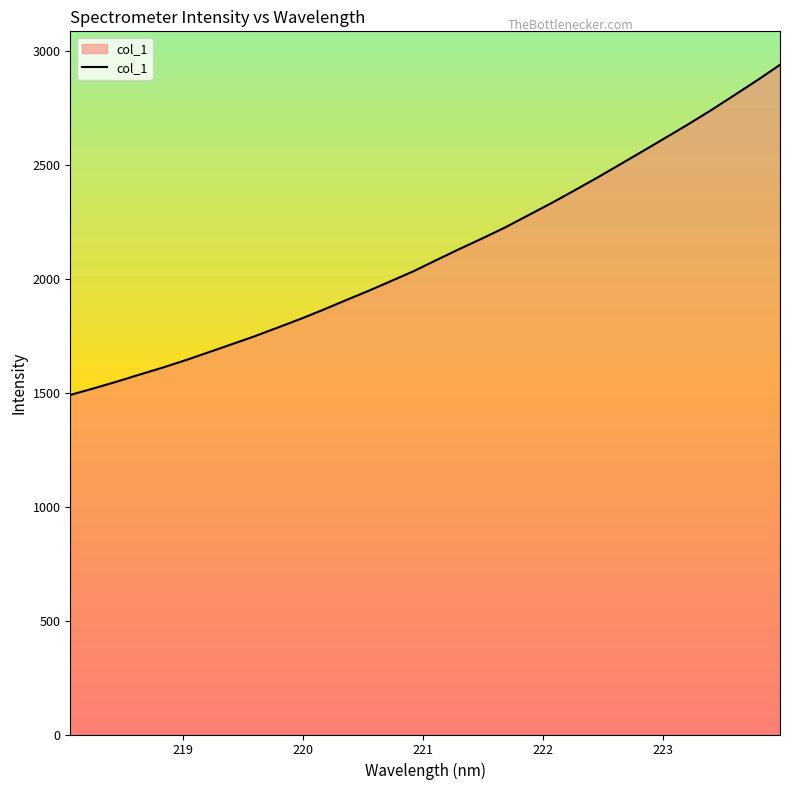

What is the minimum value shown in the chart?

1490.3